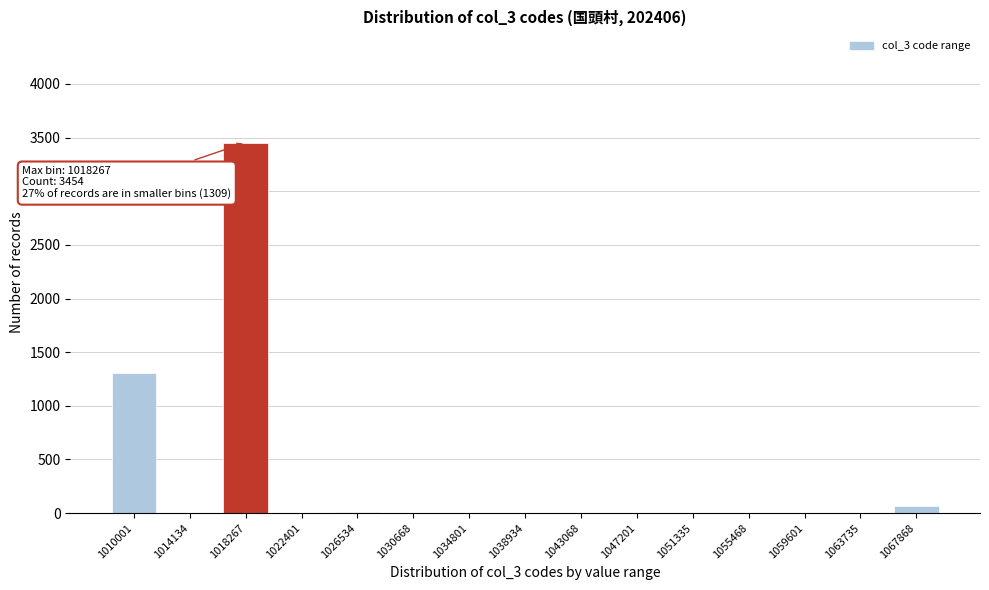

At which label is the value closest to 1727?

1010001